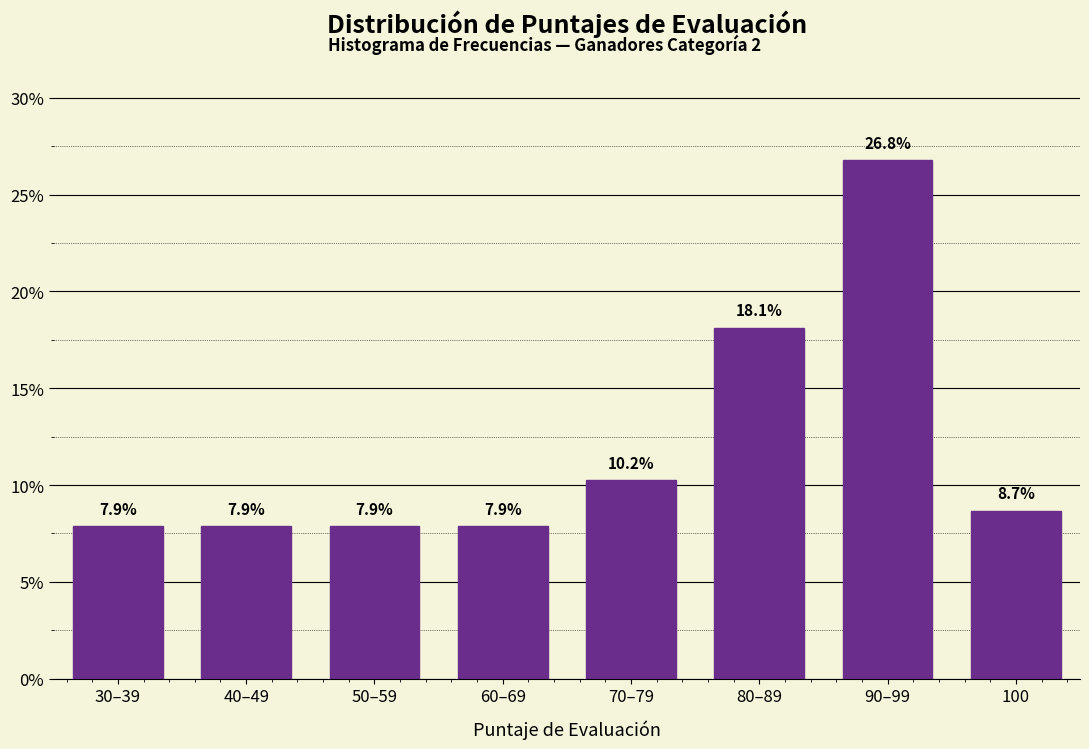

Reading left to right, list all the values displayed in this chart.

7.9	7.9	7.9	7.9	10.2	18.1	26.8	8.7